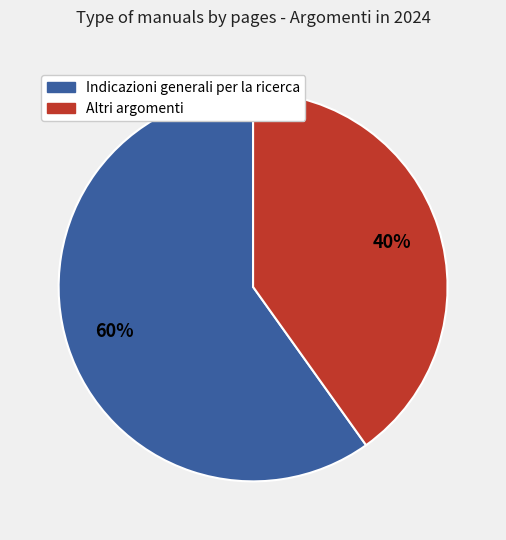

How many segments does this pie chart have?

2